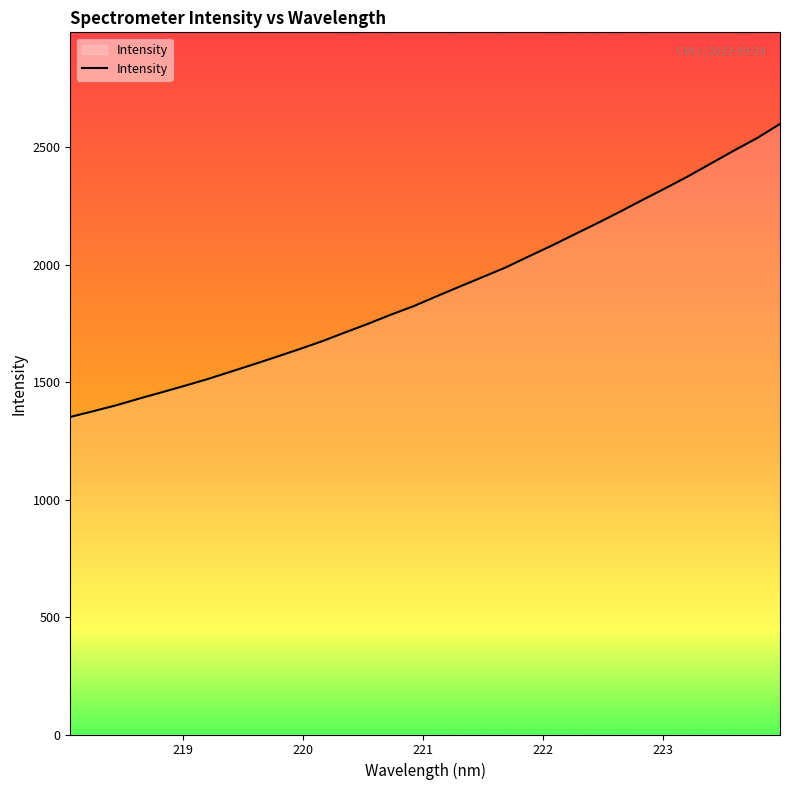

What is the minimum value shown in the chart?

1351.9